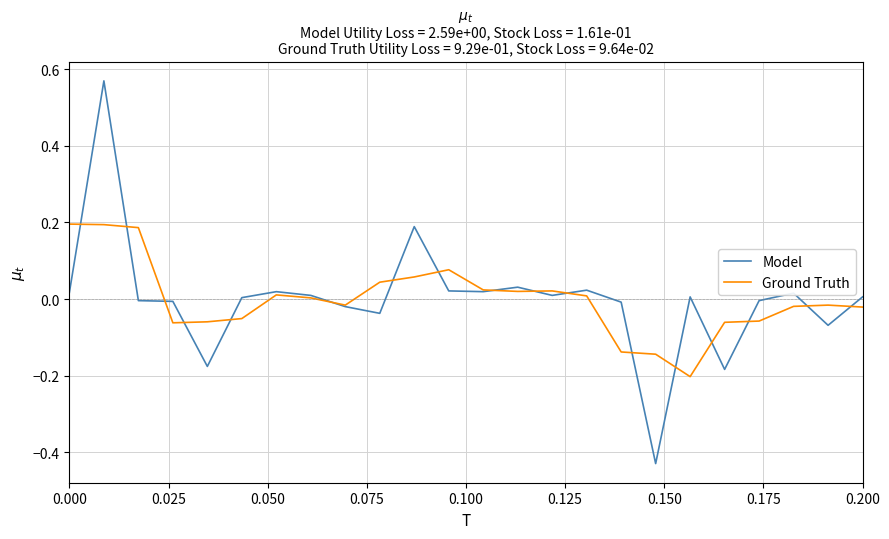

Rank the series by their maximum value, from lowest to highest.

Ground Truth, Model